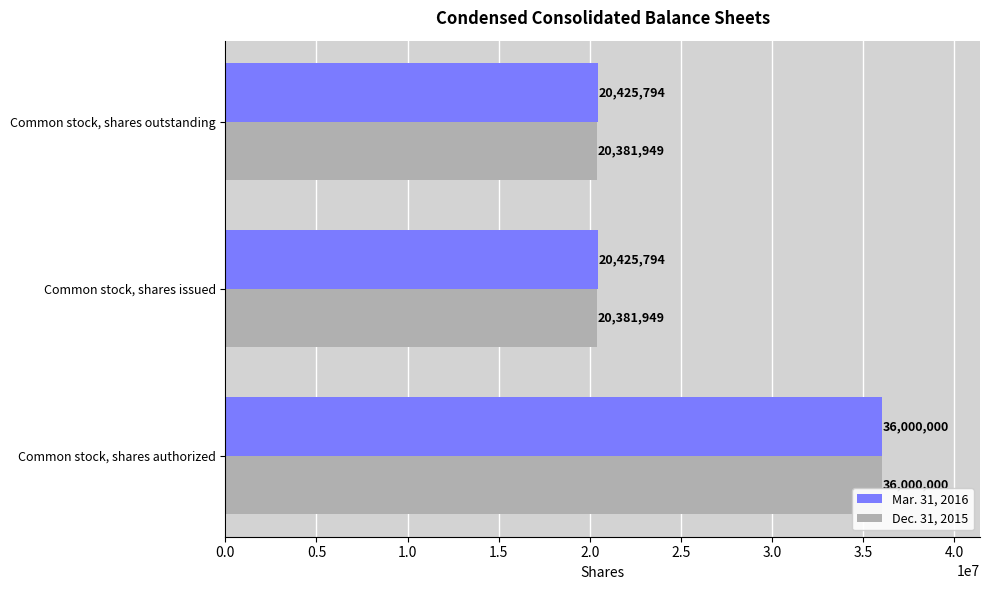

Count the Mar. 31, 2016 values in the range 20425794 to 36000000.

3